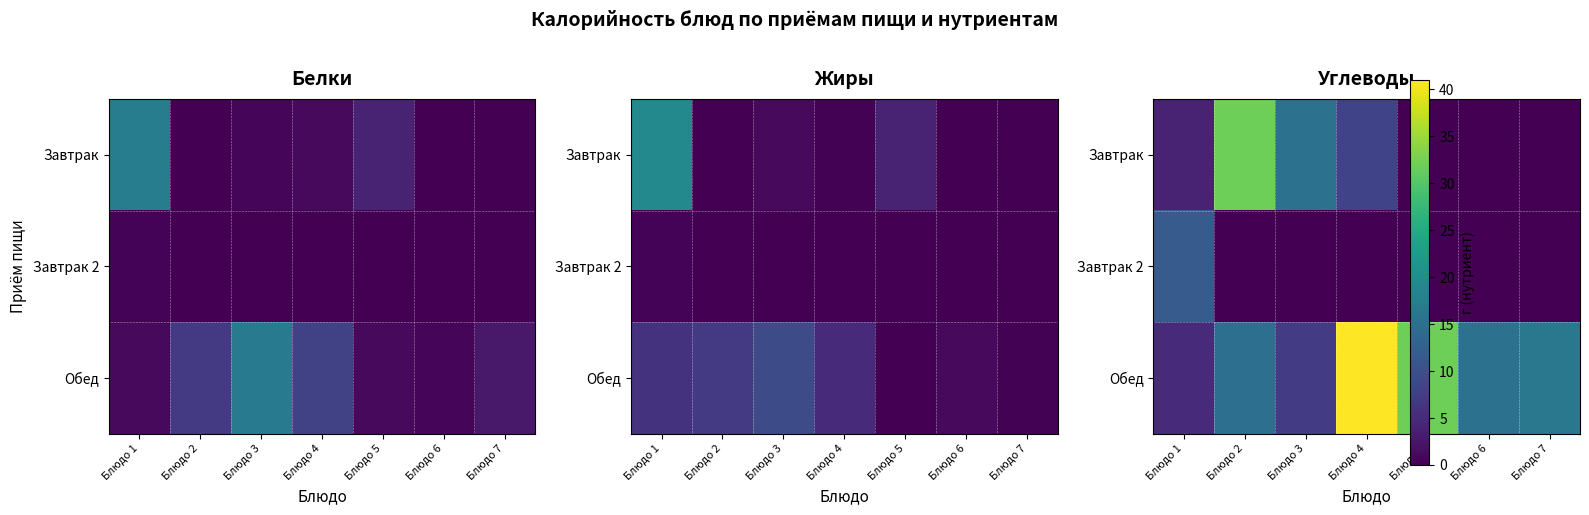

At which category is the sum across all series the highest?

Блюдо 4